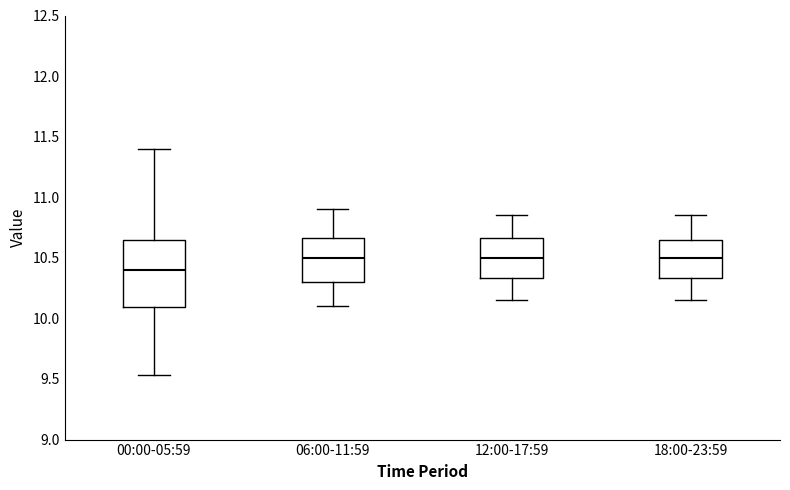

Reading left to right, transcribe this box plot: for each box, give where its median line is, the range the box spans, and where its two whiskers end, as read against the y-axis. The values are not printed on the chart, so give them approximately, as read against the axis.

00:00-05:59: median 10.40, box 10.10 to 10.65, whiskers 9.55 to 11.40
06:00-11:59: median 10.50, box 10.30 to 10.65, whiskers 10.10 to 10.90
12:00-17:59: median 10.50, box 10.35 to 10.65, whiskers 10.15 to 10.85
18:00-23:59: median 10.50, box 10.35 to 10.65, whiskers 10.15 to 10.85